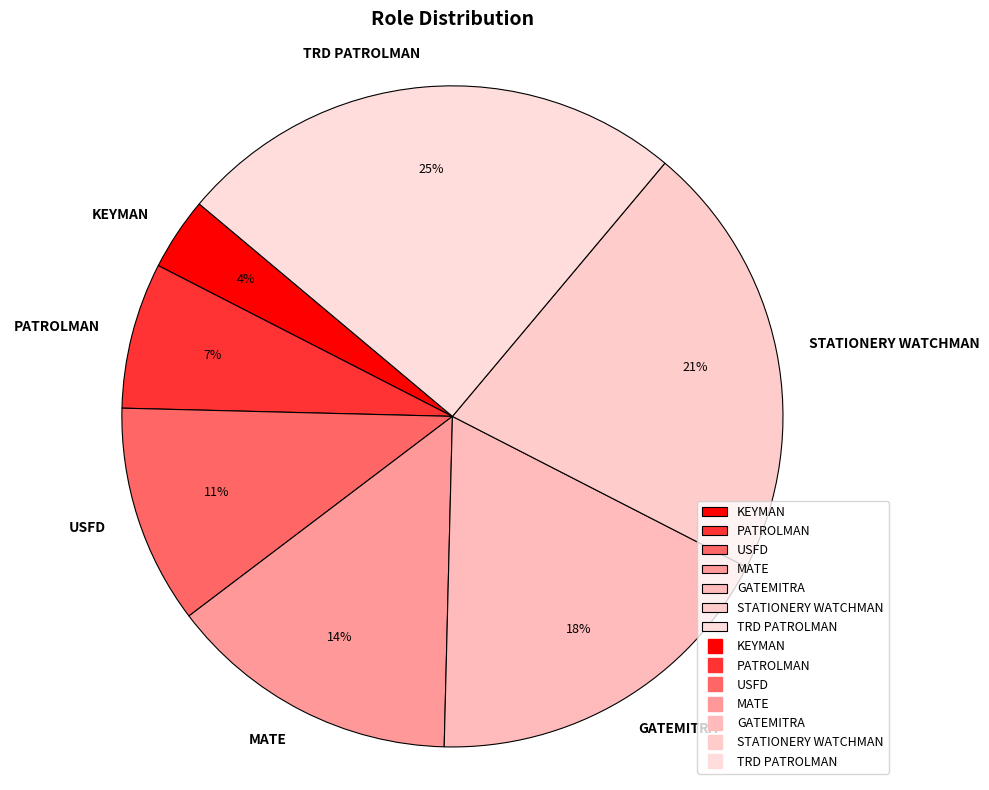

Is the sum of TRD PATROLMAN and STATIONERY WATCHMAN greater than half?

No